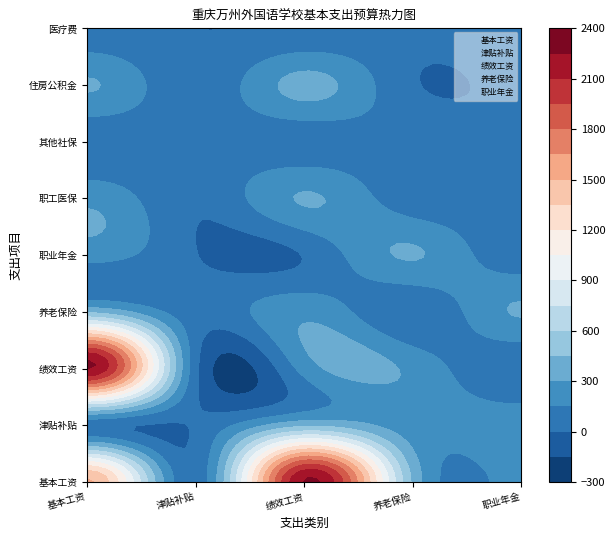

True or false: 绩效工资 has a value of 2 at 绩效工资.

True